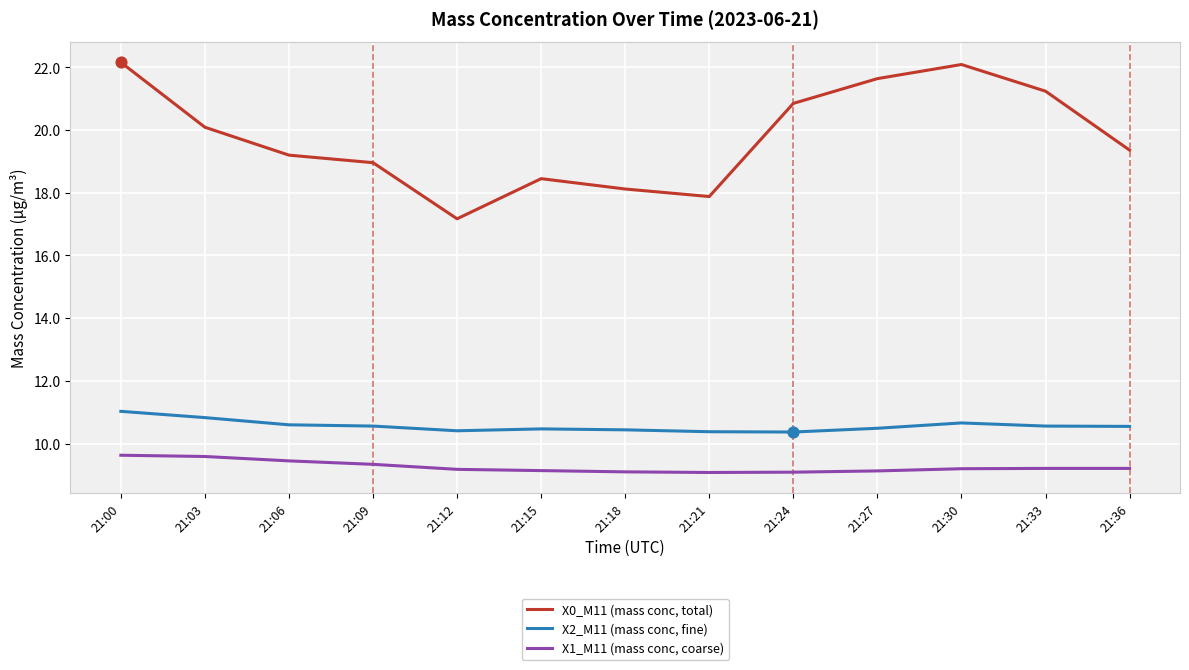

What is the difference between the highest and lowest values at 21:18?

9.0